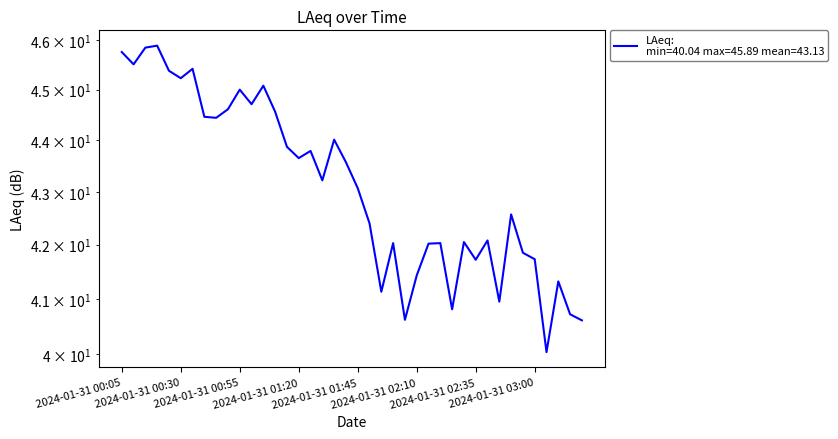

Reading left to right, what are all the values shown in this chart?

45.8	45.5	45.9	45.9	45.4	45.2	45.4	44.5	44.4	44.6	45.0	44.7	45.1	44.6	43.9	43.6	43.8	43.2	44.0	43.6	43.1	42.4	41.1	42.0	40.6	41.4	42.0	42.0	40.8	42.0	41.7	42.1	41.0	42.6	41.9	41.7	40.0	41.3	40.7	40.6